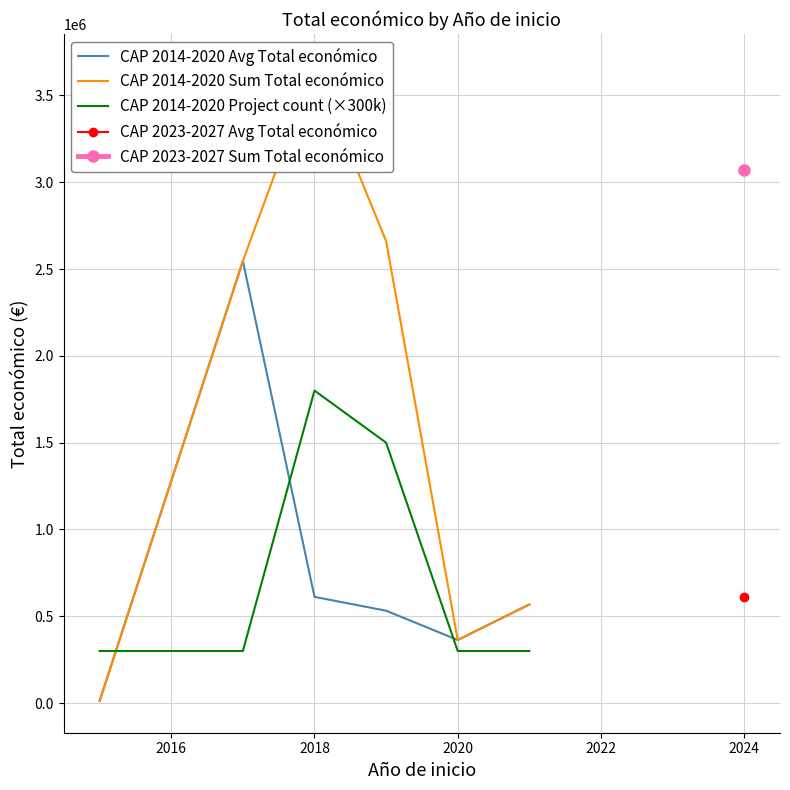

What is the maximum value for CAP 2014-2020 Avg Total económico?

2546283.0